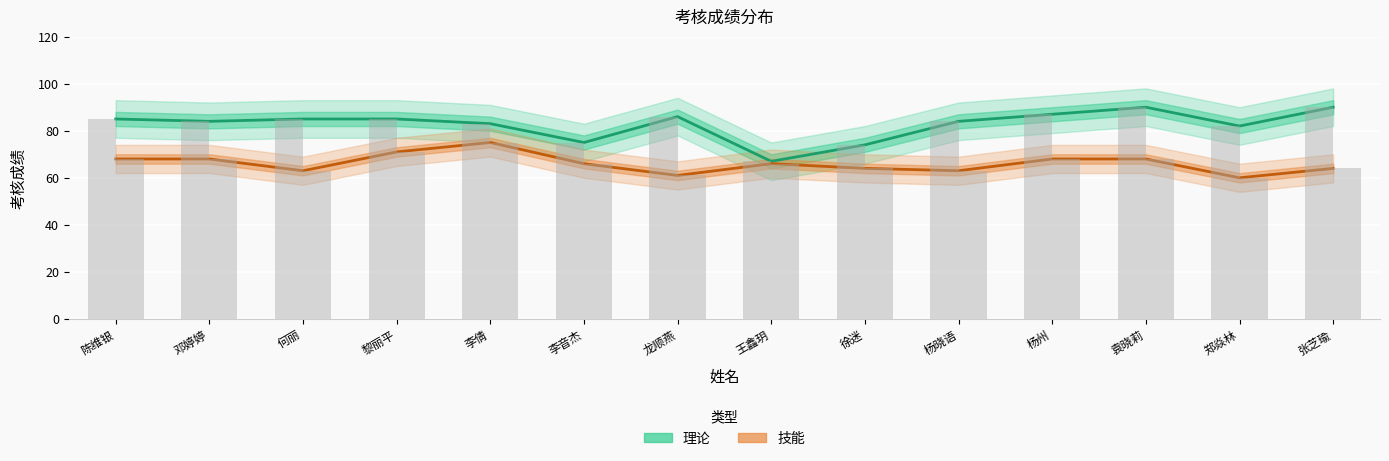

What is the difference between the highest and lowest values at 郑焱林?

22